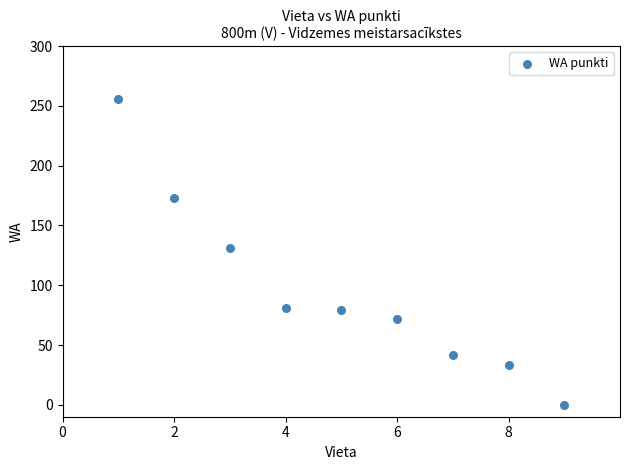

What is the range of X values (max minus min)?

8